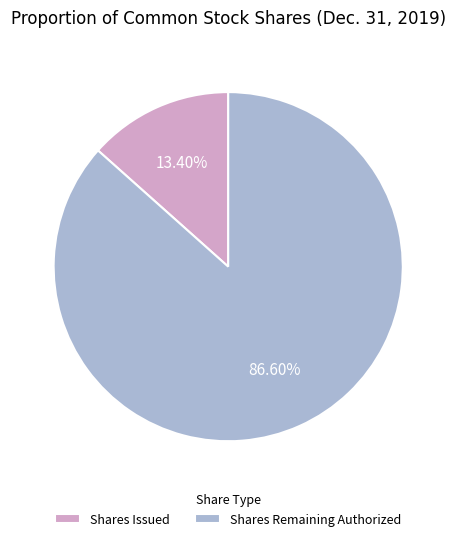

Combined, do Shares Remaining Authorized and Shares Issued account for over 50%?

Yes